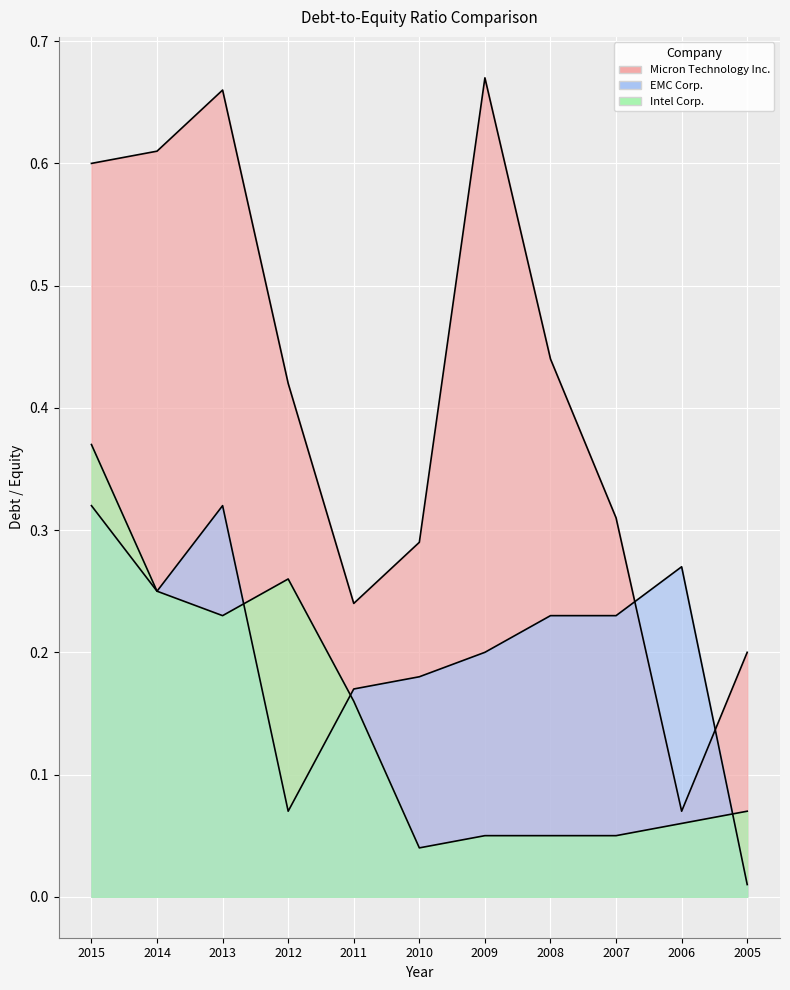

What is the spread (max minus min) of values at 2013?

0.4